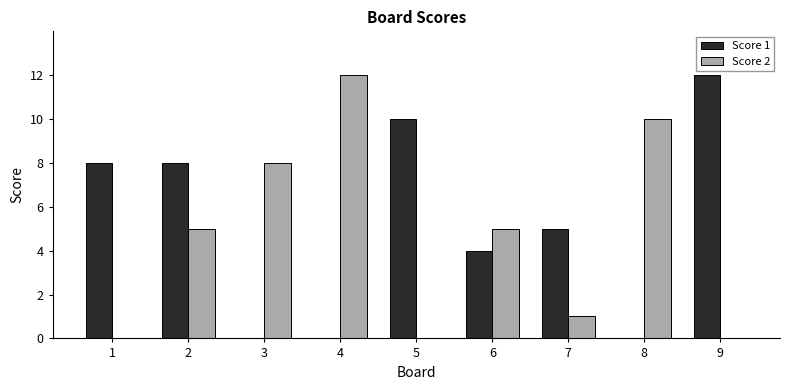

Reading left to right, list all the values displayed in this chart.

Score 1: 8	8	0	0	10	4	5	0	12
Score 2: 0	5	8	12	0	5	1	10	0